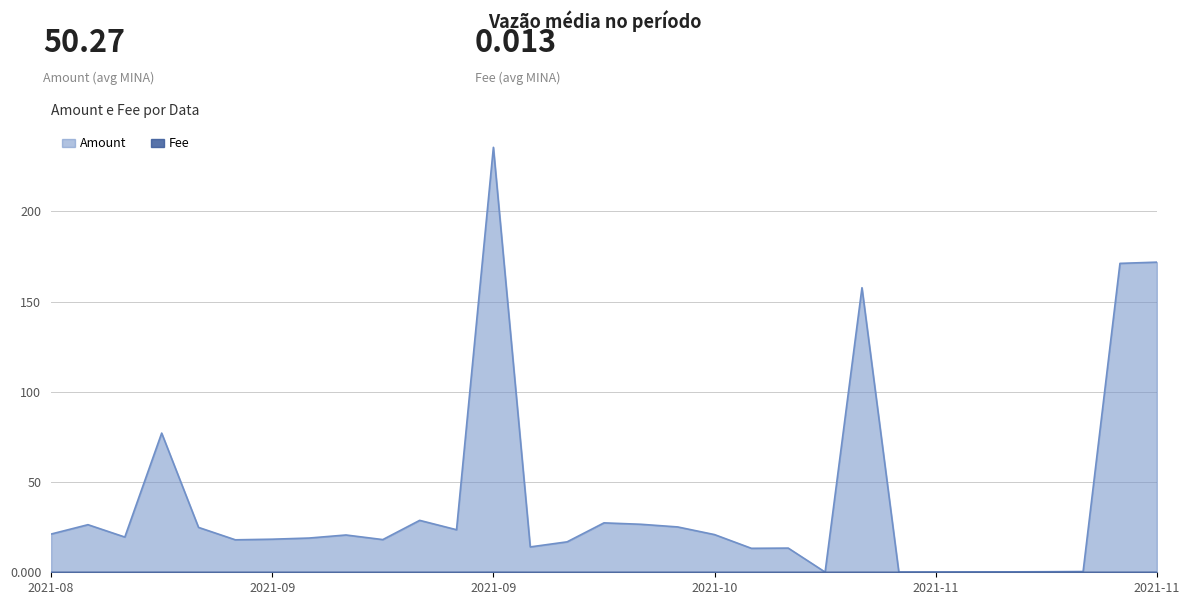

At which label does Fee reach its peak?

2021-09